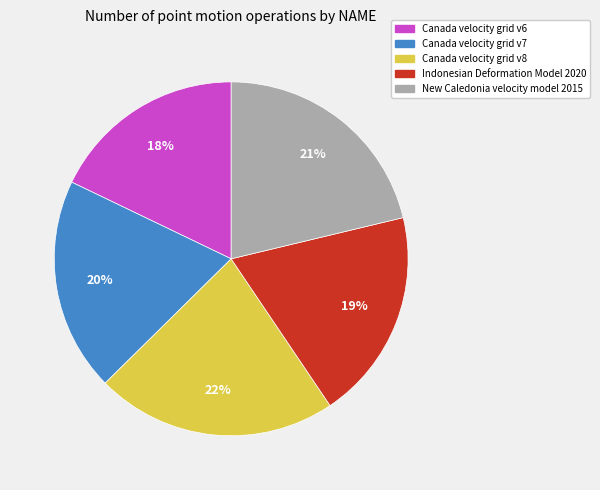

Is it true that Canada velocity grid v7 is 34% of the pie?

False